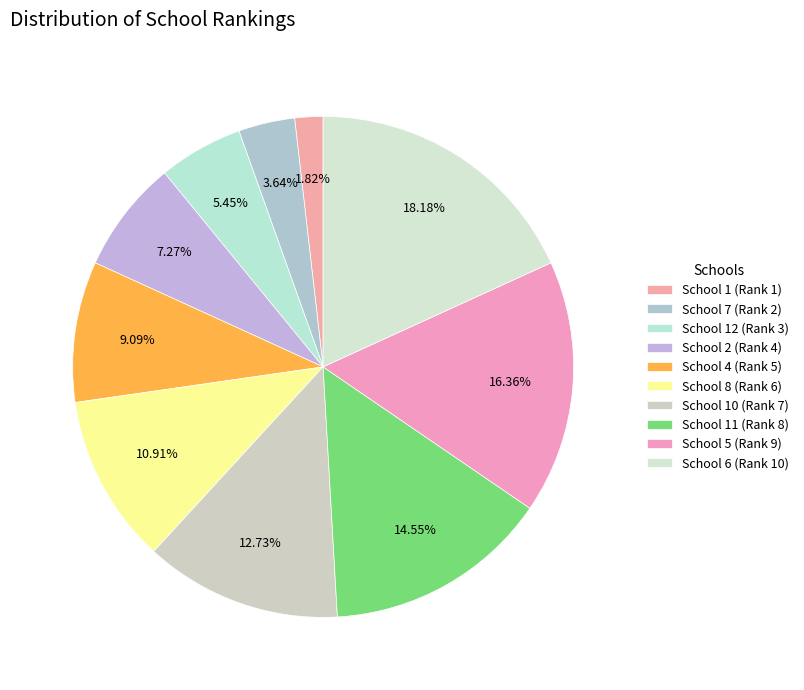

Count the number of slices in the pie.

10